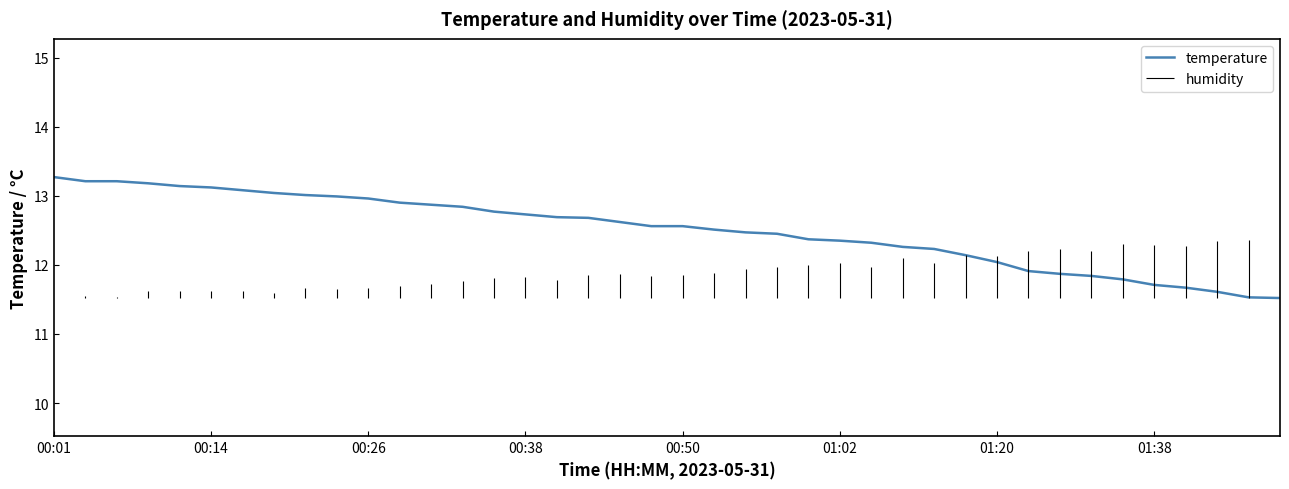

Is it true that temperature equals 12.0 at 01:20?

True